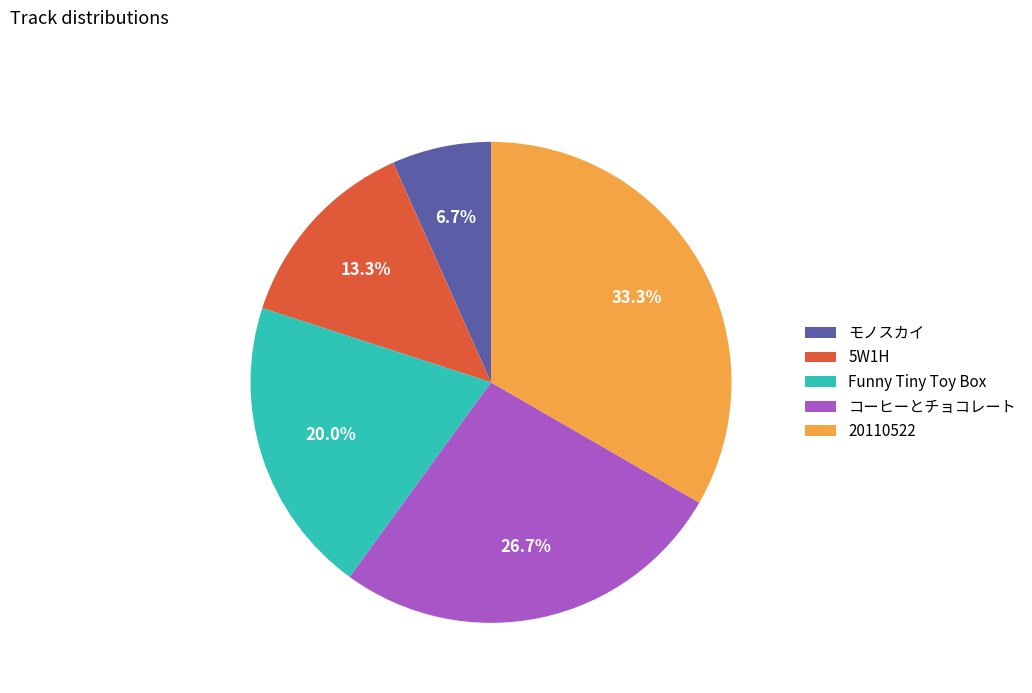

Is it true that 20110522 is 19% of the pie?

False